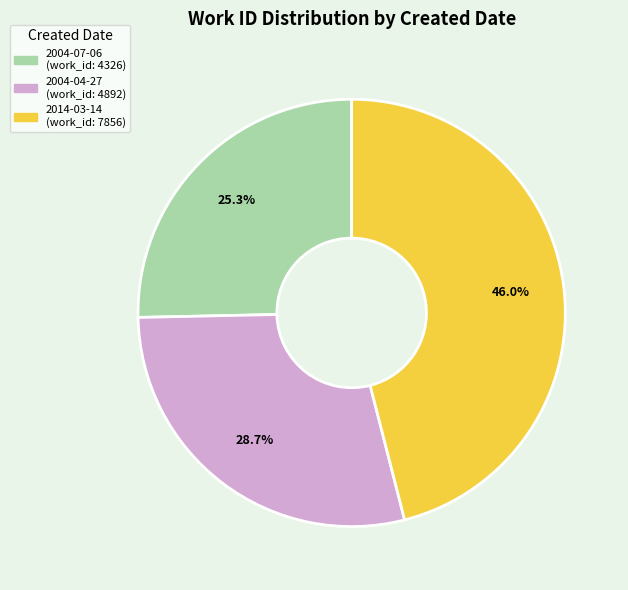

Between 2004-04-27 and 2014-03-14, which is larger?

2014-03-14